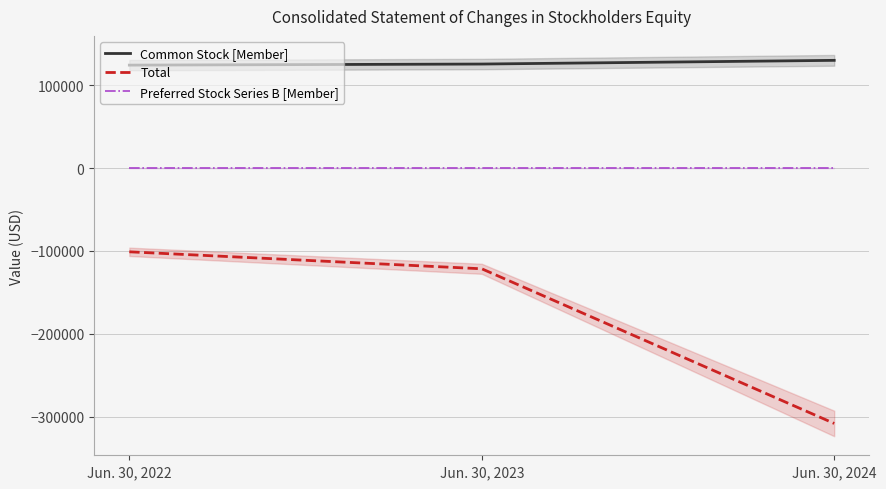

Which series changed the most between Jun. 30, 2023 and Jun. 30, 2024?

Total